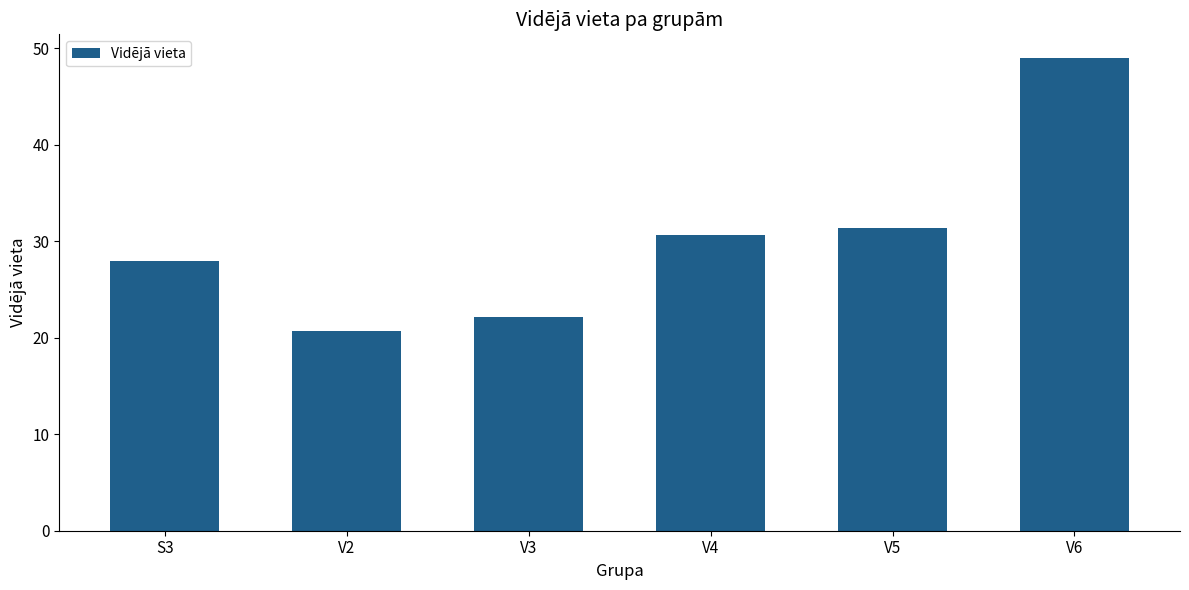

What is the label of the 6th bar from the left?

V6